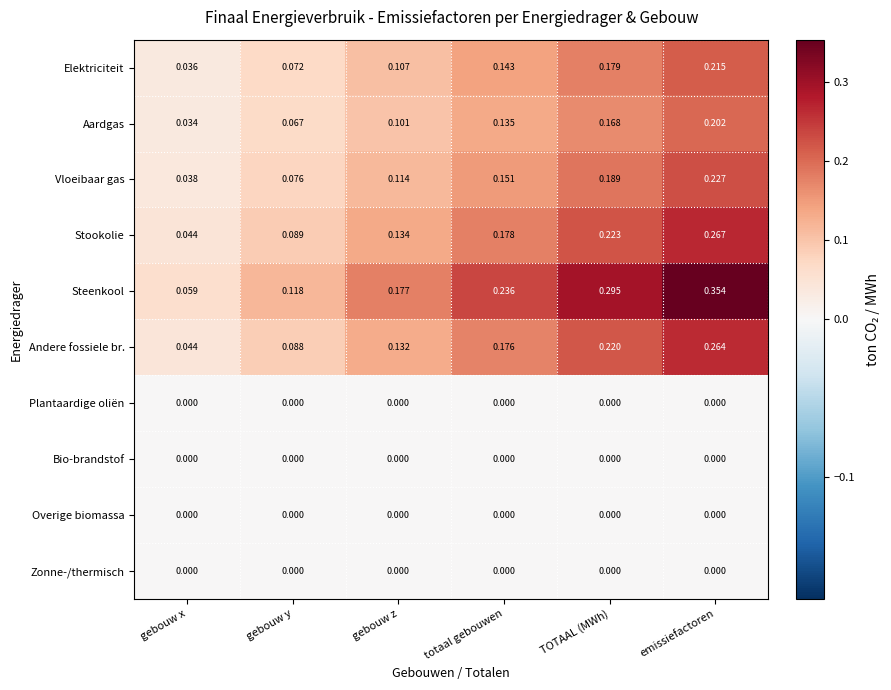

Which series has the largest range (max minus min)?

Steenkool